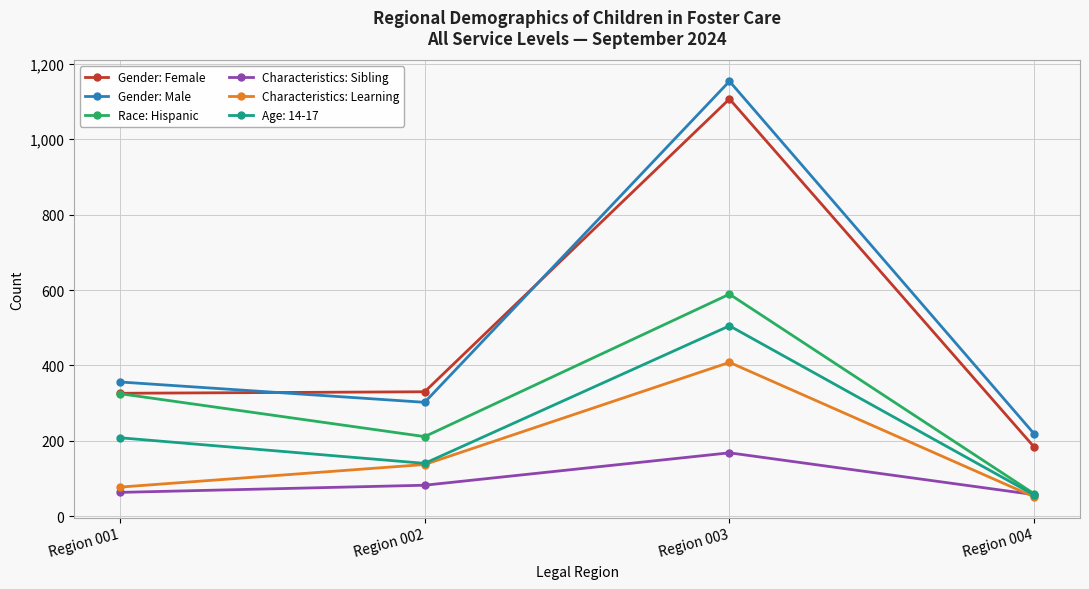

In Gender: Male, how many points are higher than both neighbors (excluding endpoints)?

1